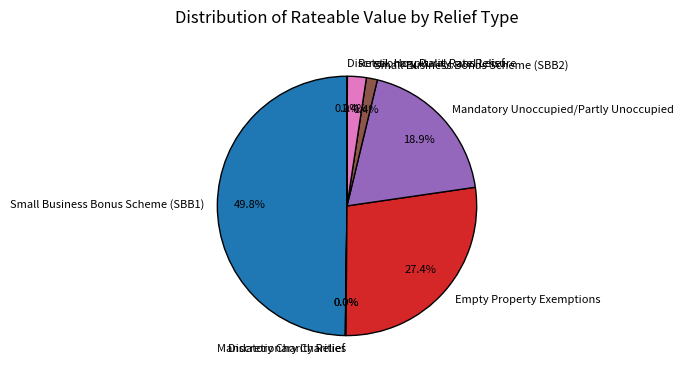

Does Empty Property Exemptions represent more than half of the total?

No